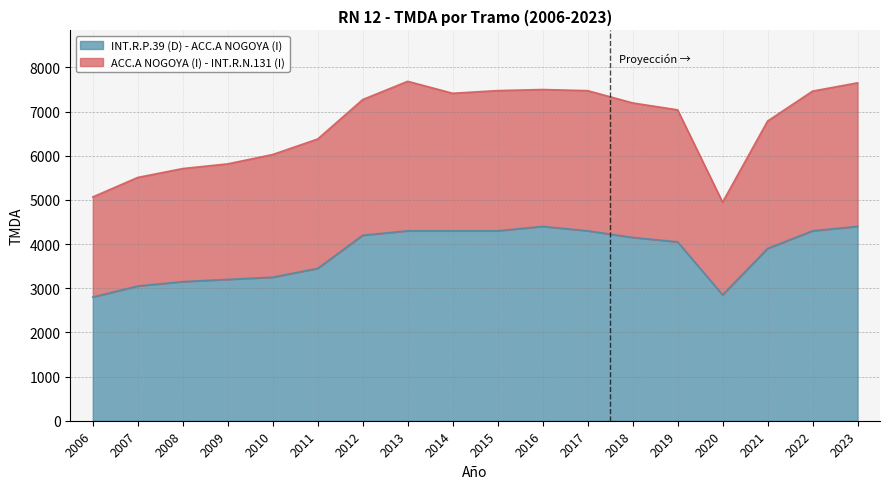

What is the lowest value of the INT.R.P.39 (D) - ACC.A NOGOYA (I) series?

2800